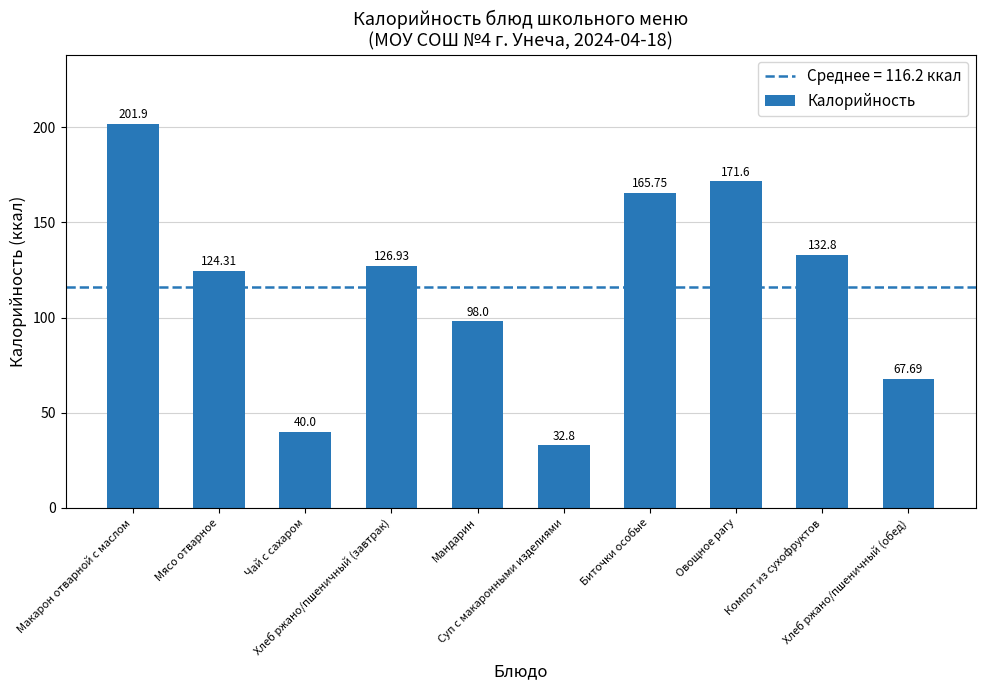

At which label does the data first exceed 126?

Макарон отварной с маслом